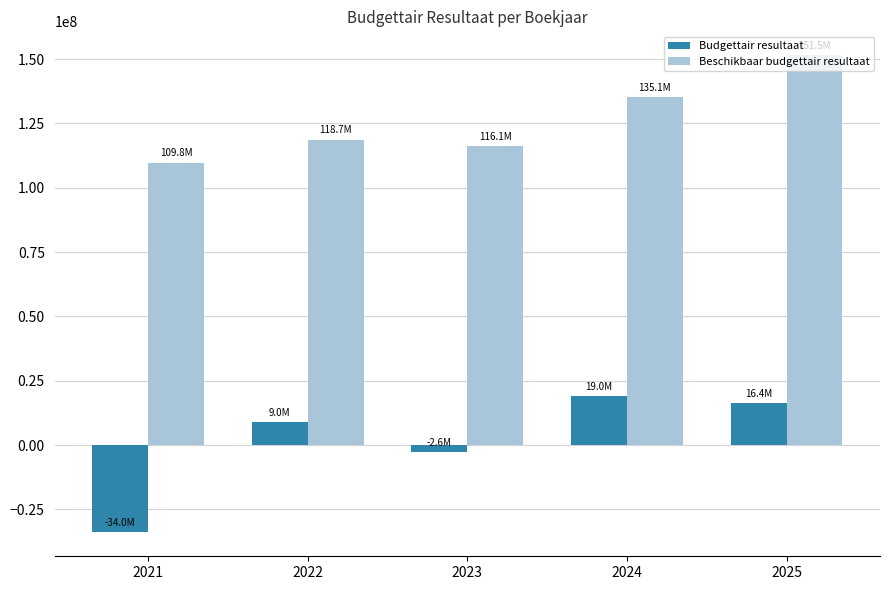

What is the total value across all series at 2022?

127706969.2